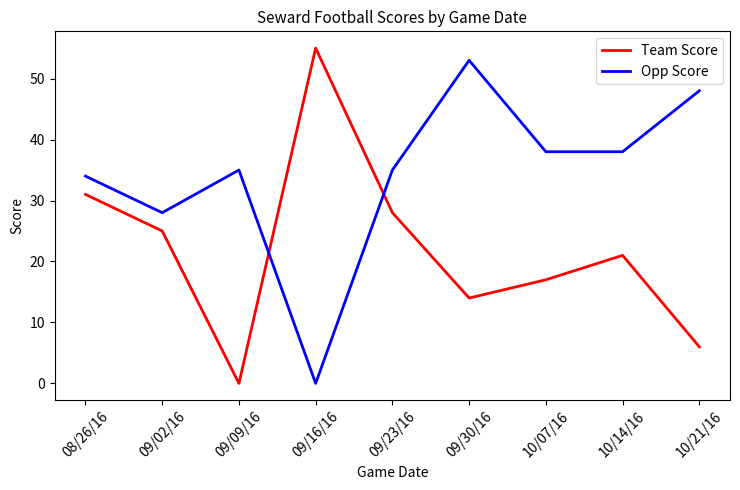

How many values in Team Score are above zero?

8